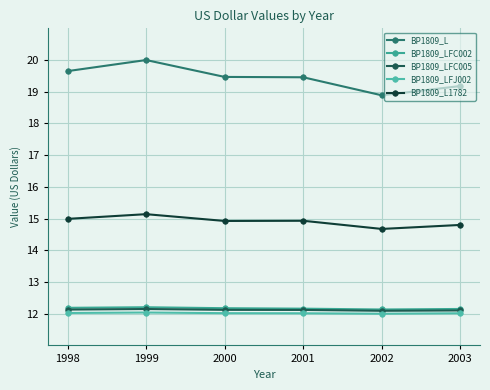

True or false: BP1809_L and BP1809_LFC005 intersect in this chart.

False